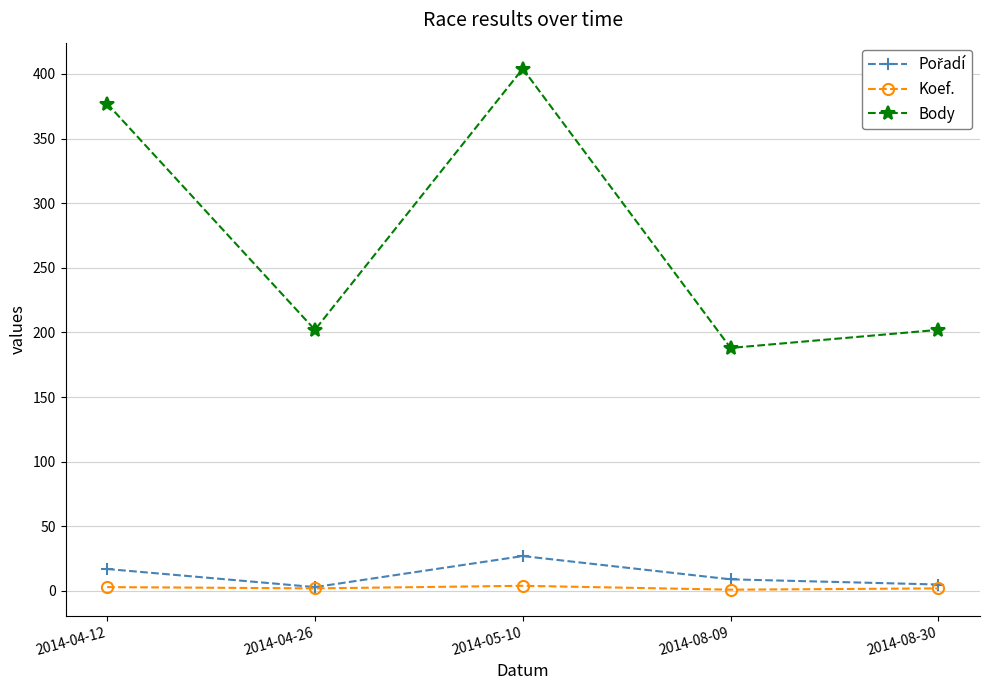

At how many categories does at least one series exceed 196?

4